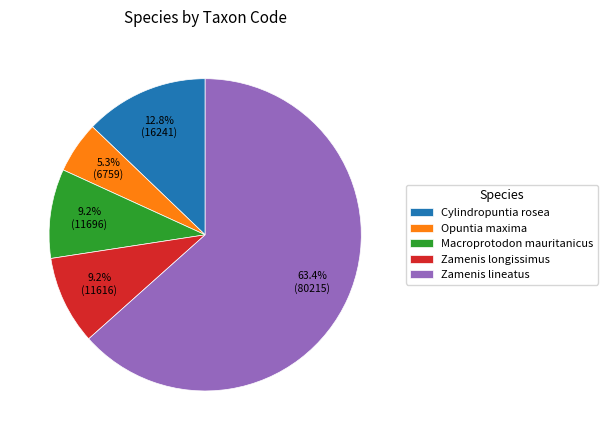

To the nearest percent, what is the average slice percentage?

20%